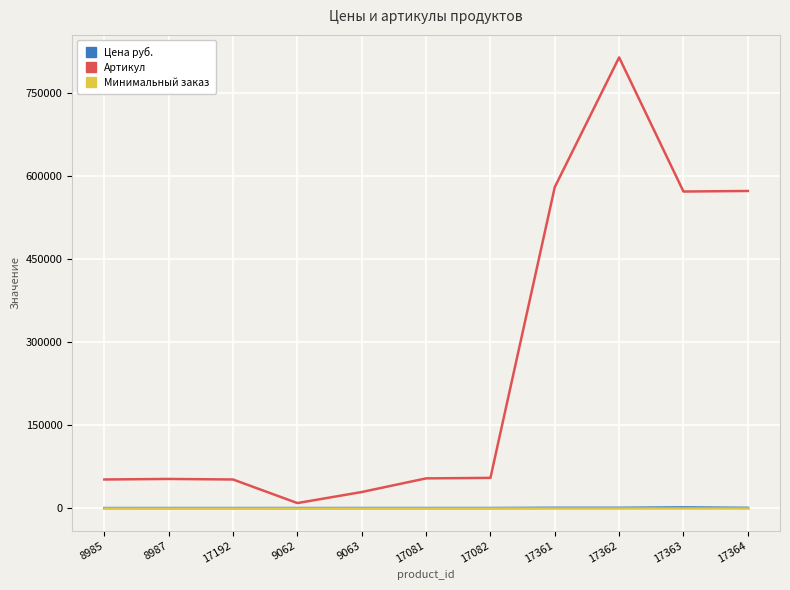

Which label corresponds to the largest value in the chart?

17362